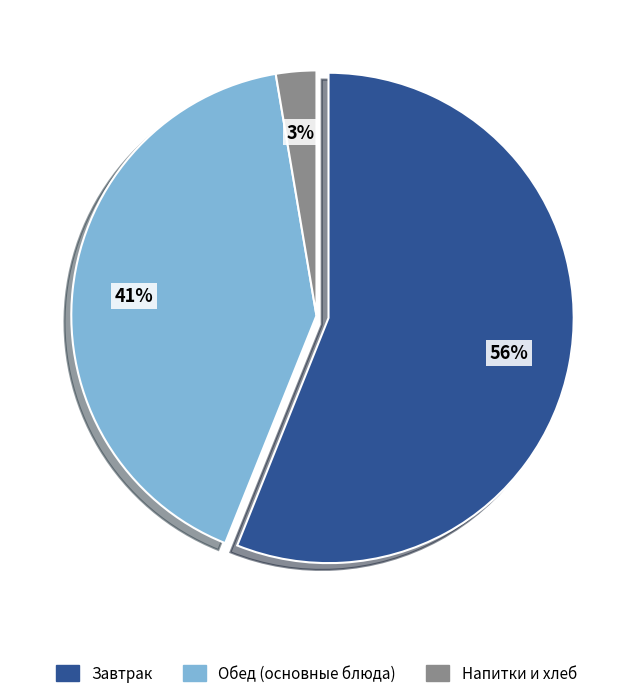

Is there any slice that represents more than half of the pie?

Yes